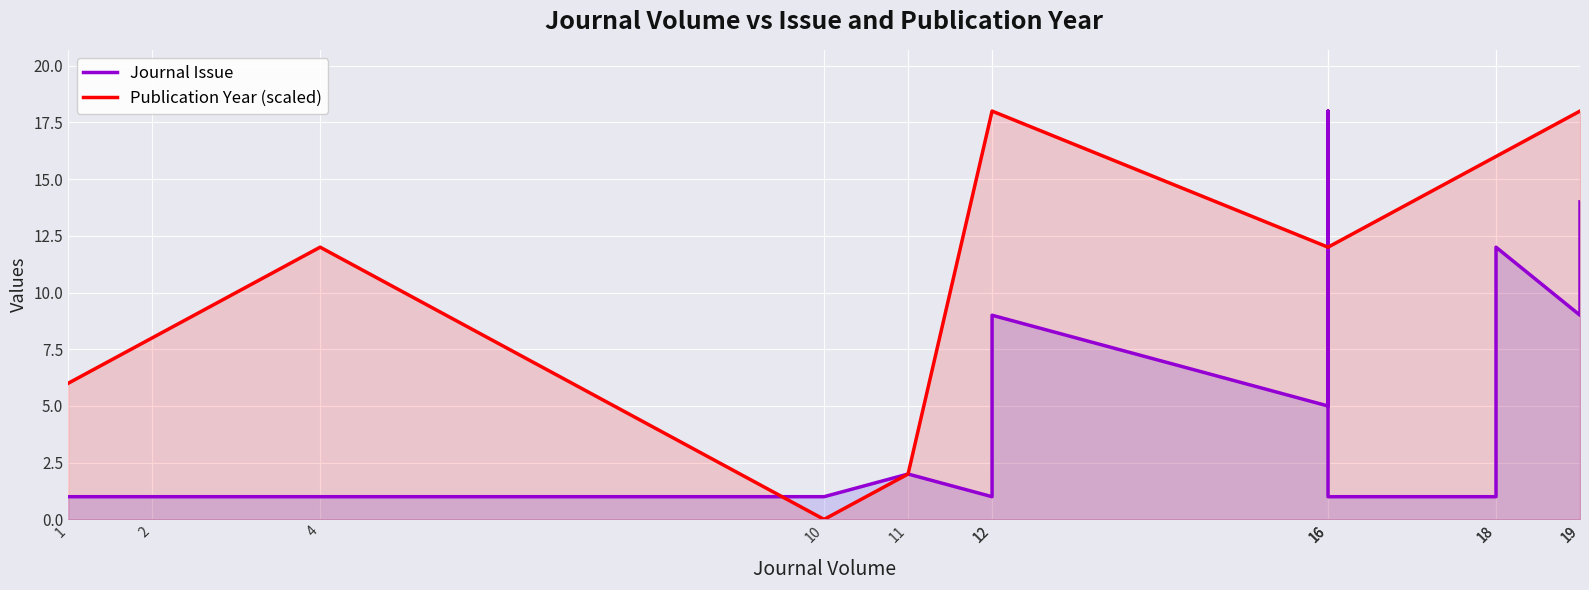

Read the Journal Issue value at 12.

1